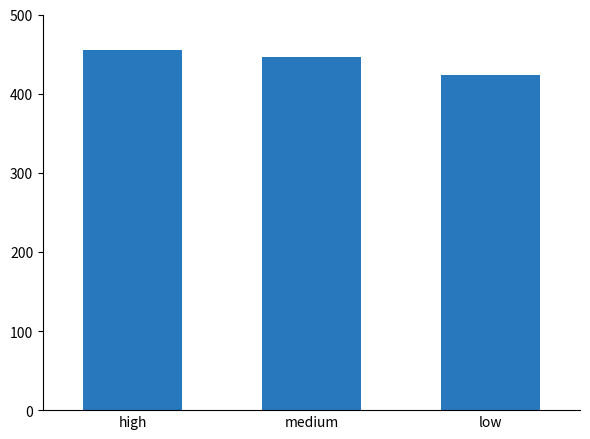

What is the change in value from medium to low?

-23.1